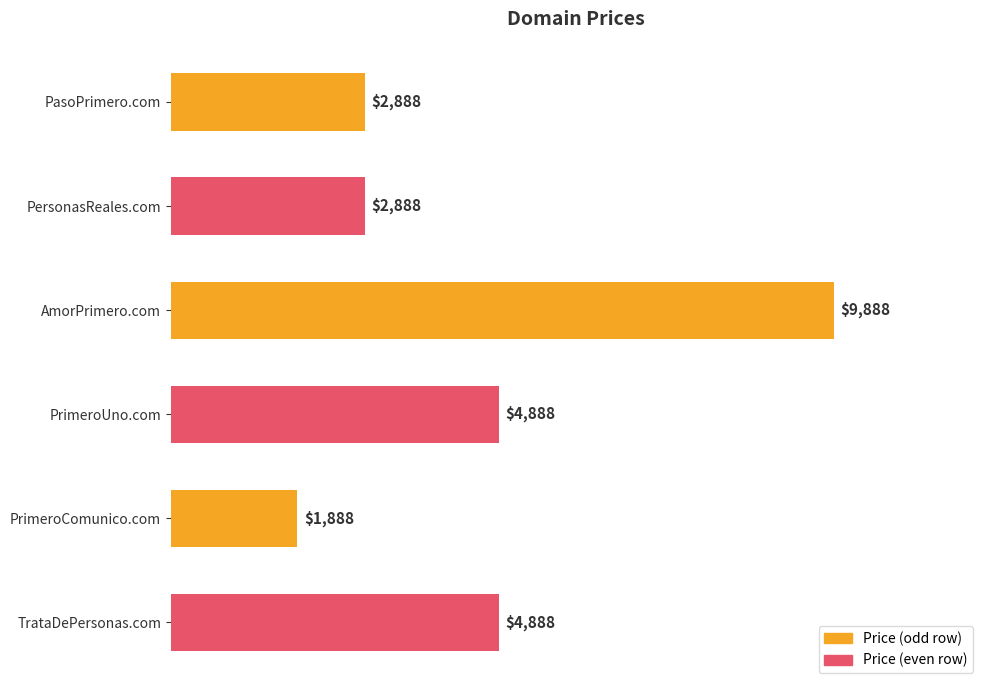

Are the bars grouped side by side (vs. stacked)?

No